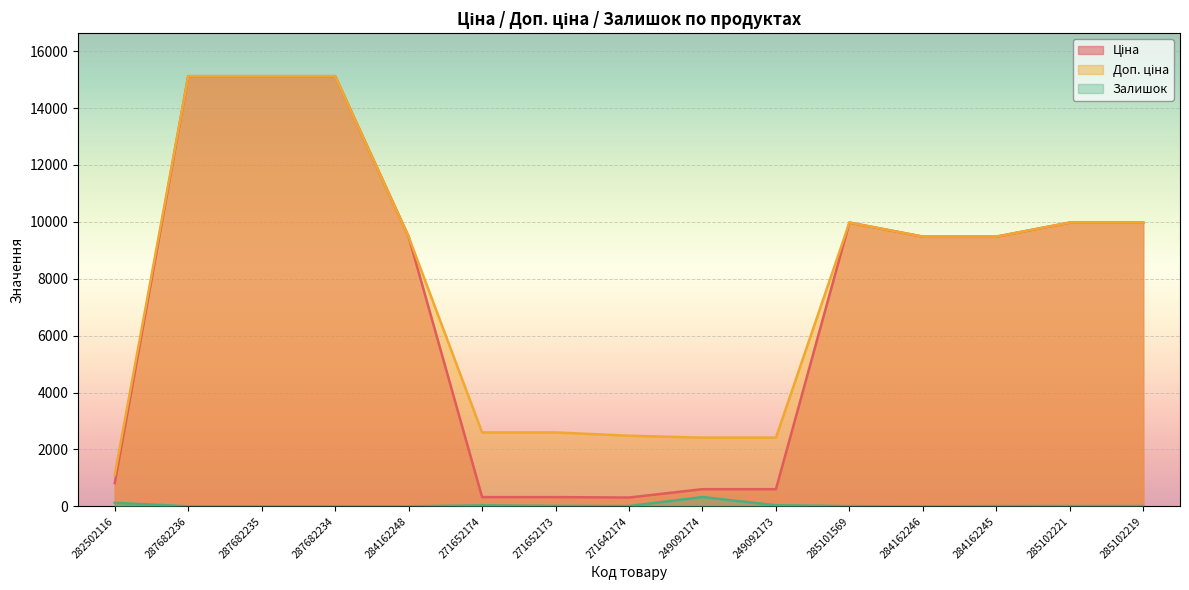

Which series changed the most between 282502116 and 249092173?

Доп. ціна